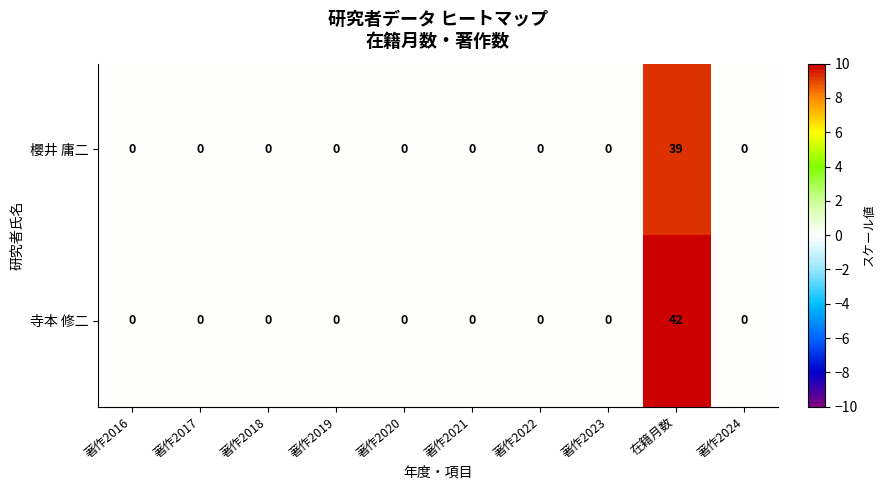

Which series changed the most between 著作2016 and 在籍月数?

寺本 修二